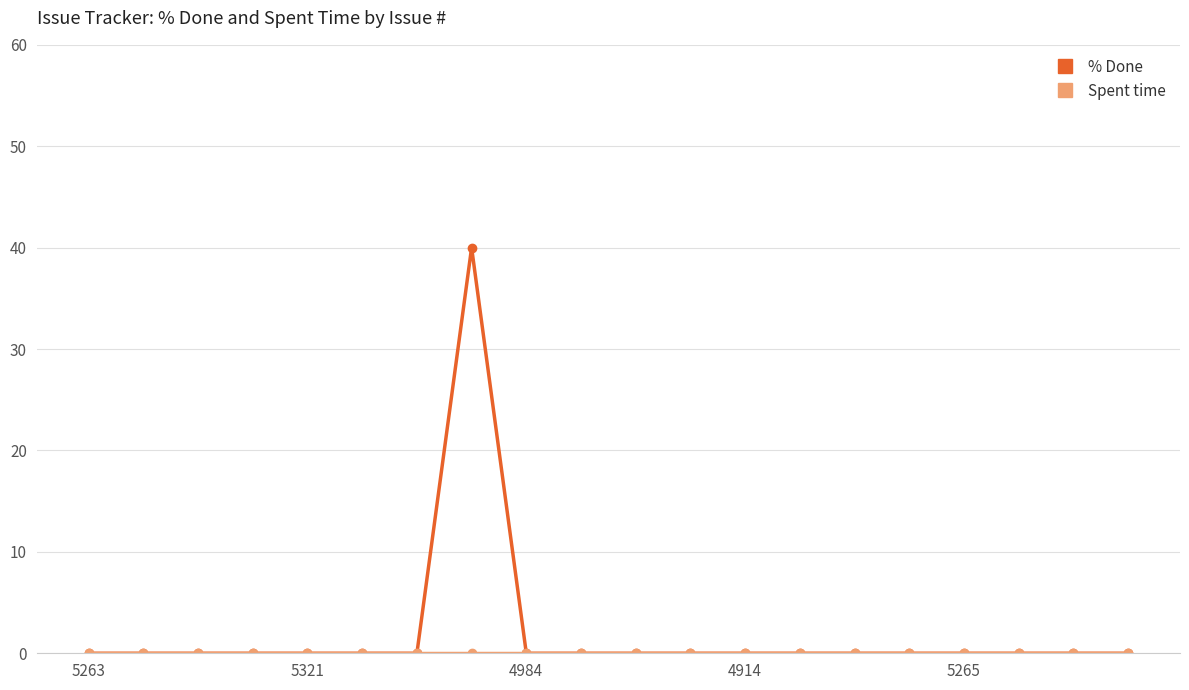

What is the maximum value for % Done?

40